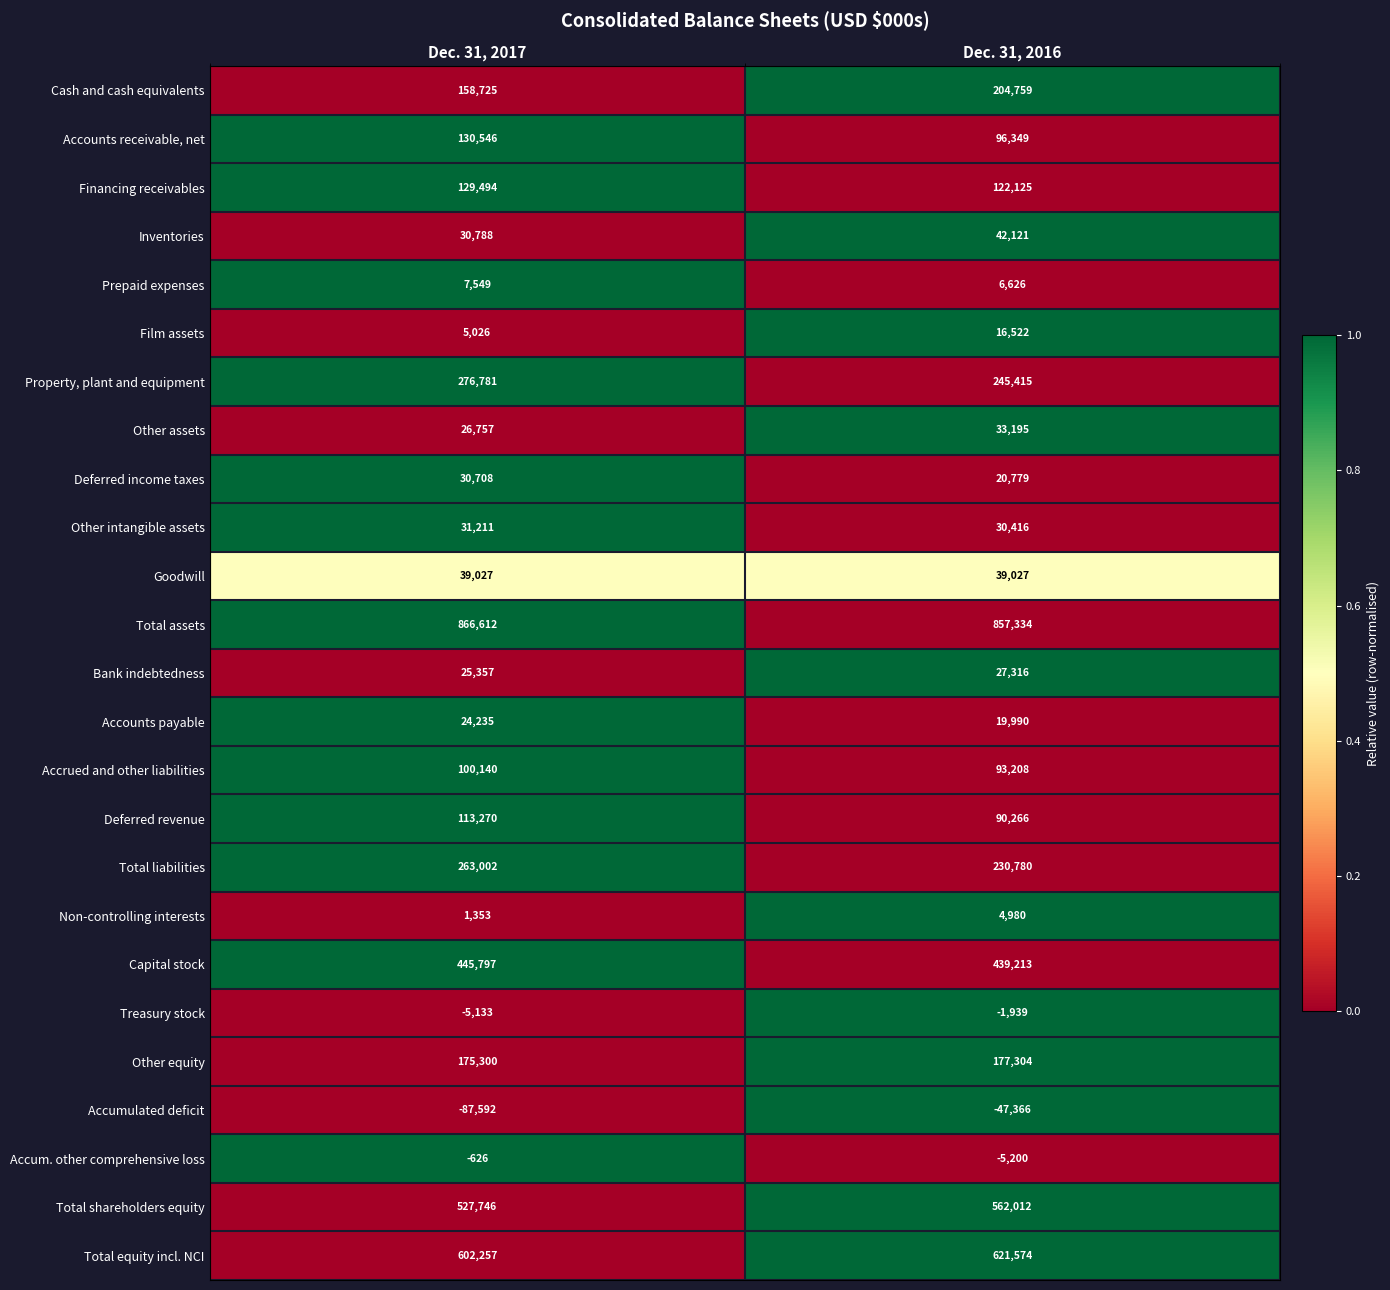

What is the minimum value shown in the chart?

-87592